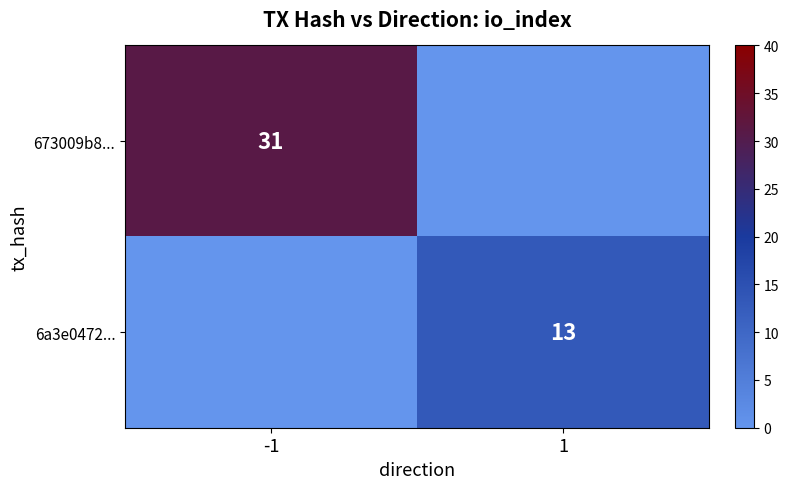

True or false: 6a3e0472... has a value of 13 at 1.

True